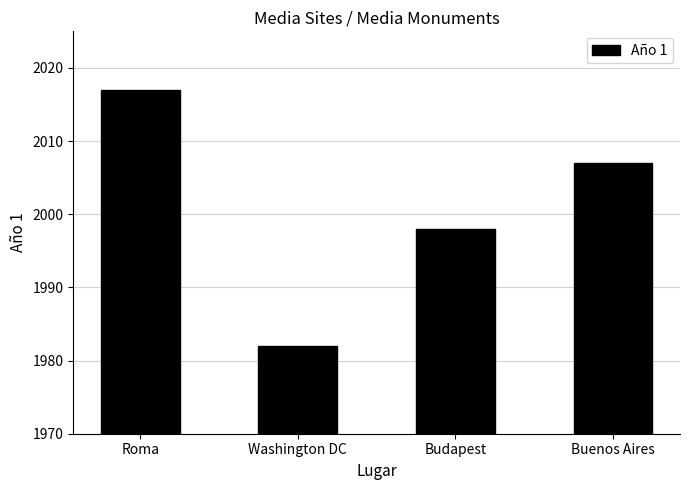

What is the smallest value displayed?

1982